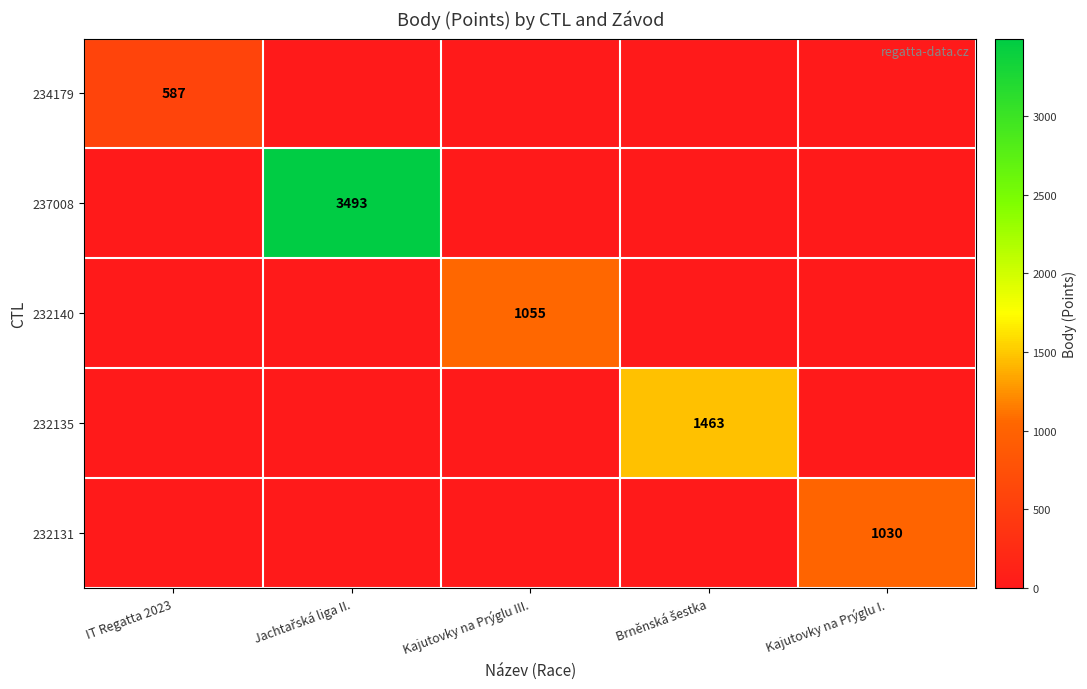

Which series changed the most between IT Regatta 2023 and Kajutovky na Prýglu III.?

232140